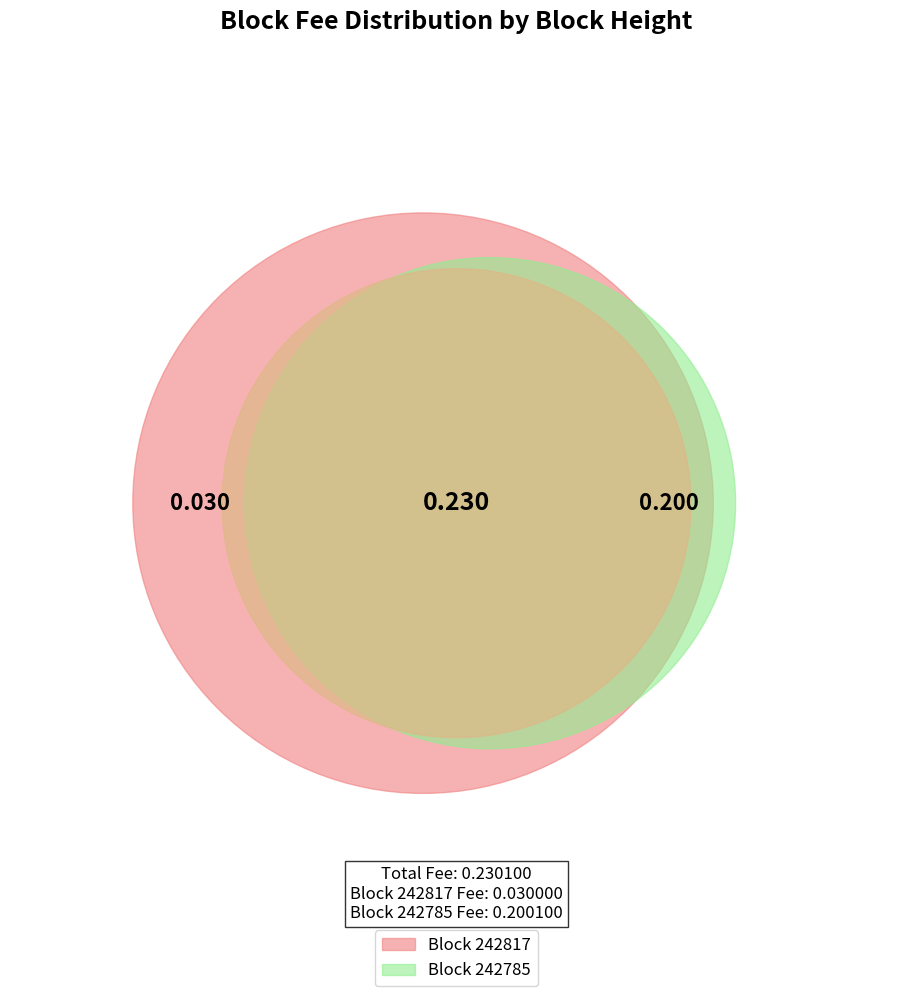

Combined, what portion of the pie is 242817 and 242785?

100.0%